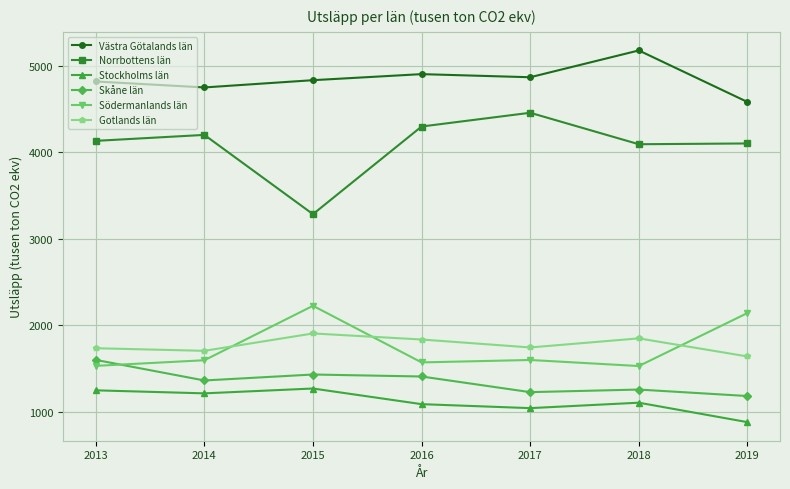

What is the sum of the Skåne län values at 2014 and 2017?

2587